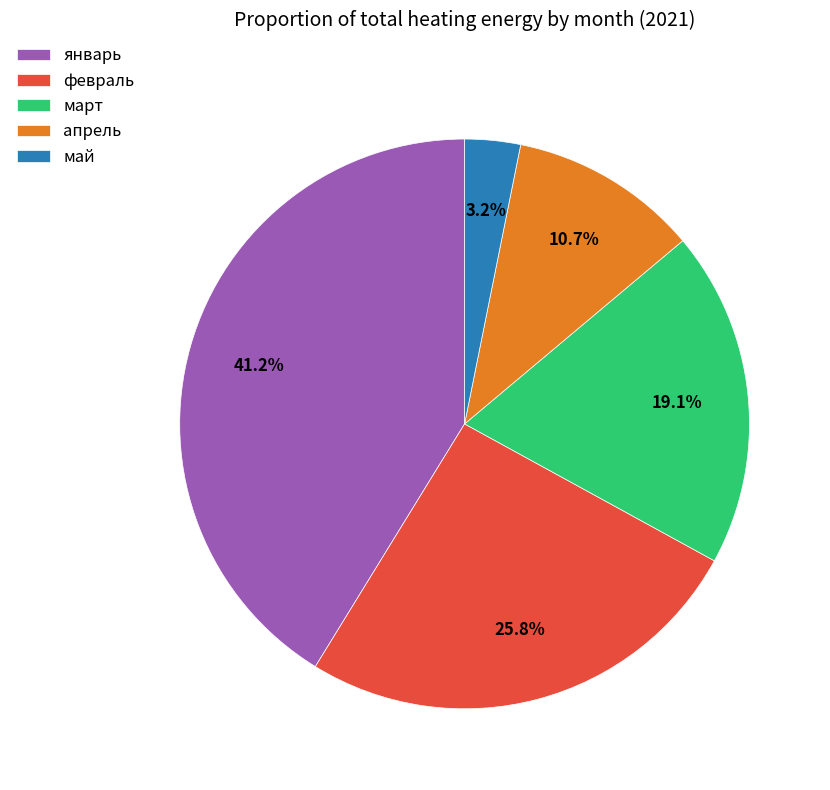

Is it true that апрель is 11% of the pie?

True